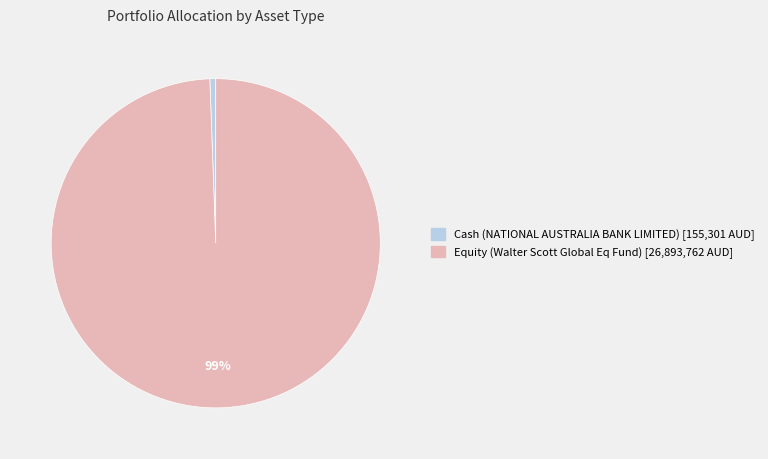

Rank the categories by value from lowest to highest.

Cash, Equity